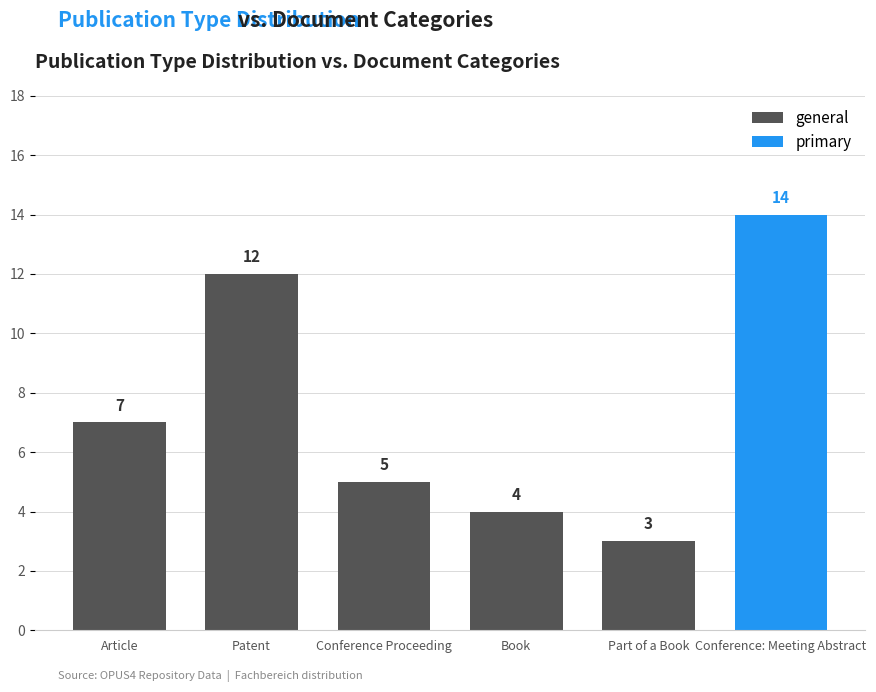

Which has a higher value, Part of a Book or Book?

Book